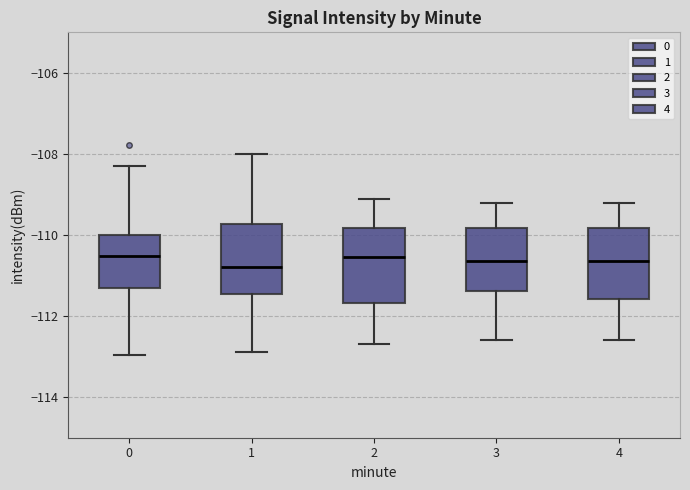

Reading left to right, read every box against the y-axis: the position of its median line, the range the box covers, and the ends of its whiskers. The values are not printed on the chart, so give them approximately, as read against the axis.

0: median -110.6, box -111.4 to -110.0, whiskers -113.0 to -108.2
1: median -110.8, box -111.4 to -109.8, whiskers -112.8 to -108.0
2: median -110.6, box -111.6 to -109.8, whiskers -112.6 to -109.0
3: median -110.6, box -111.4 to -109.8, whiskers -112.6 to -109.2
4: median -110.6, box -111.6 to -109.8, whiskers -112.6 to -109.2